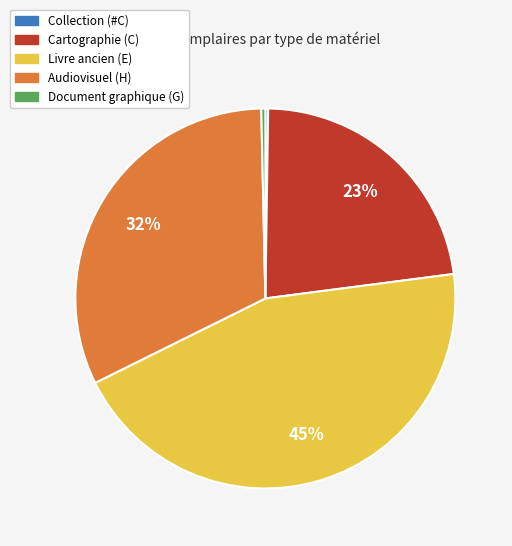

Is there any slice that represents more than half of the pie?

No